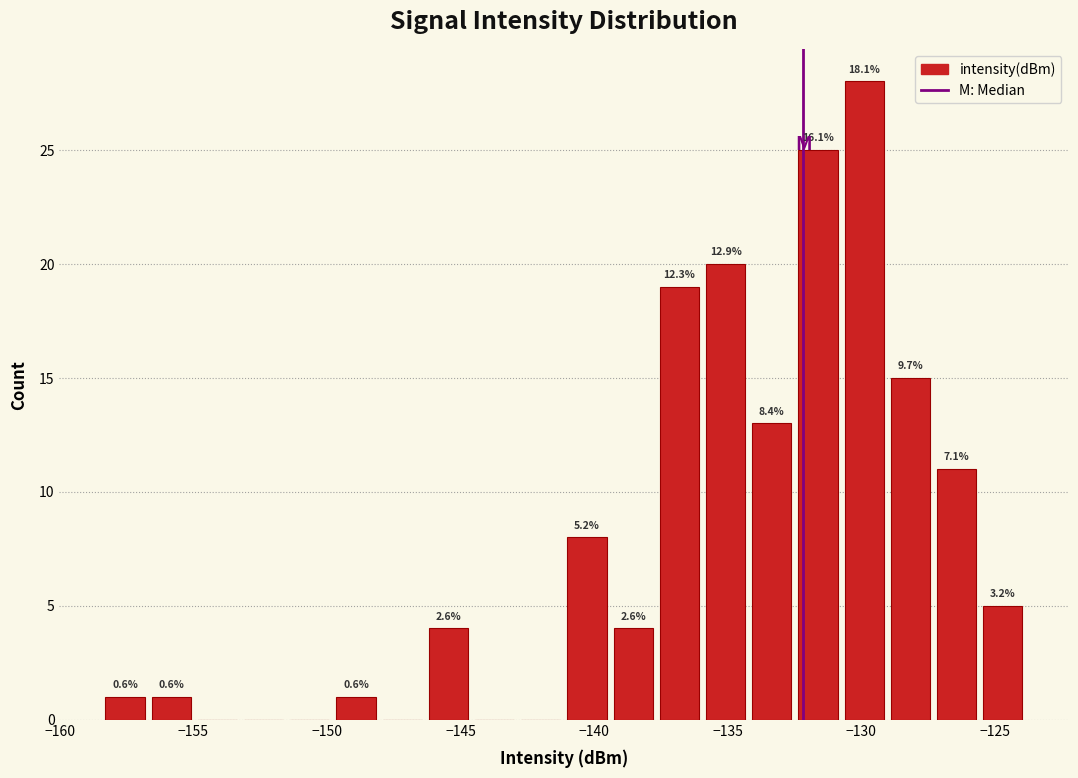

Read against the x-axis, roughly where is the centre of the tallest bar?

-130.0